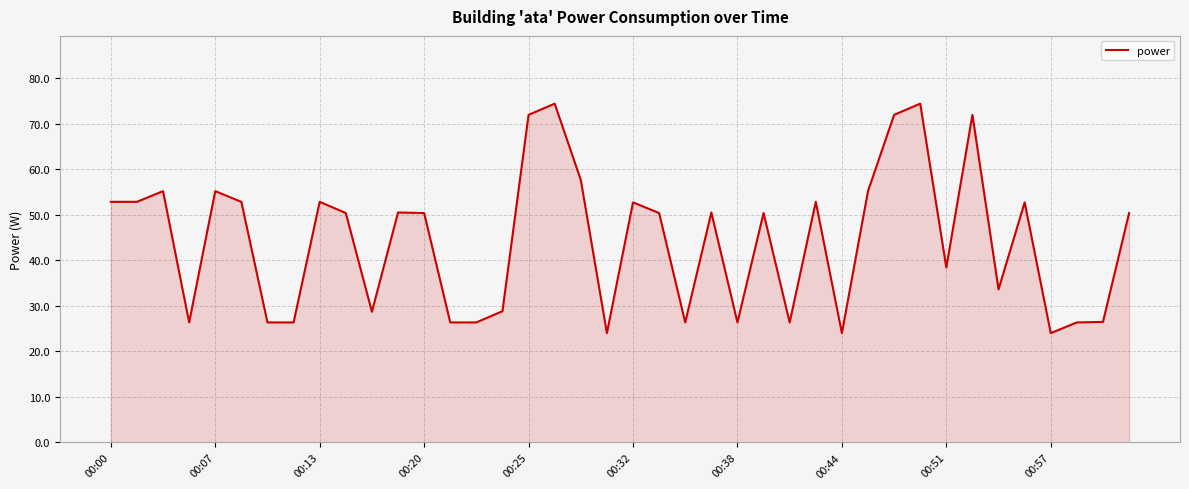

What is the minimum value shown in the chart?

24.0